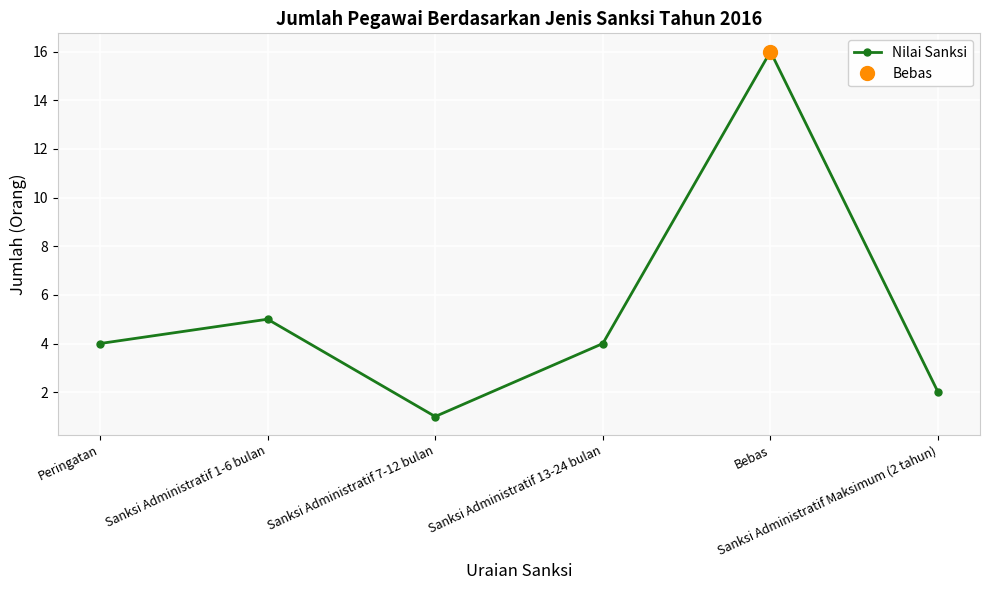

What is the change in value from Sanksi Administratif 7-12 bulan to Sanksi Administratif Maksimum (2 tahun)?

+1